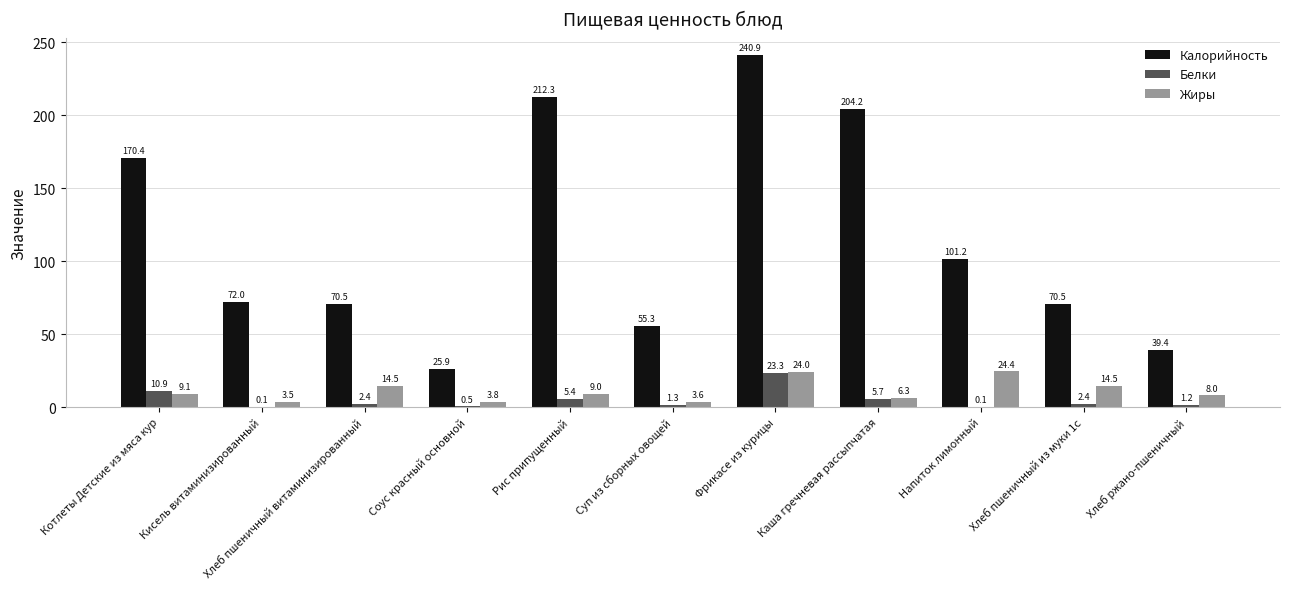

What are all the series names shown in the legend?

Калорийность, Белки, Жиры